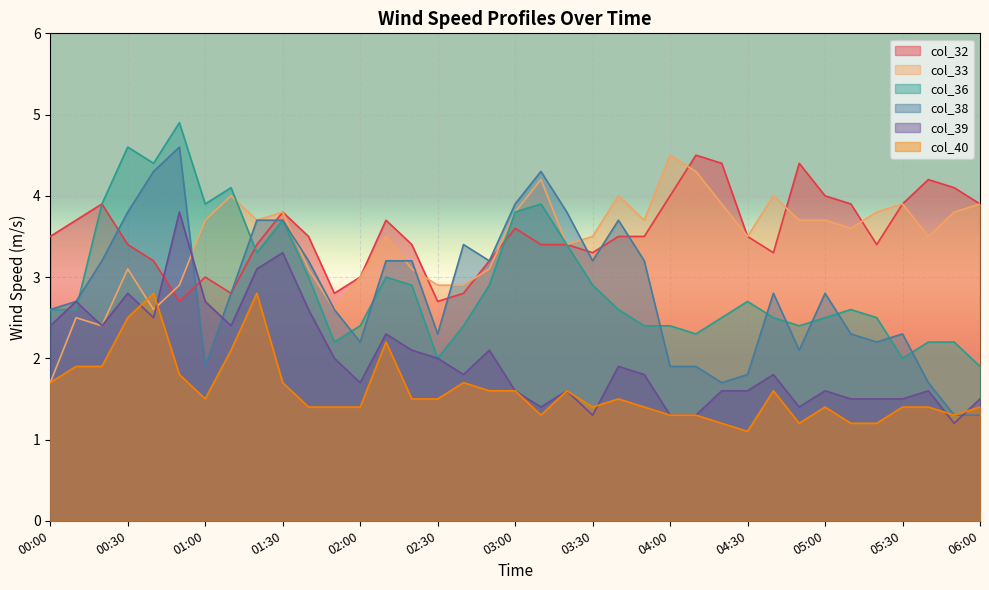

How many times do col_32 and col_38 cross each other?

7